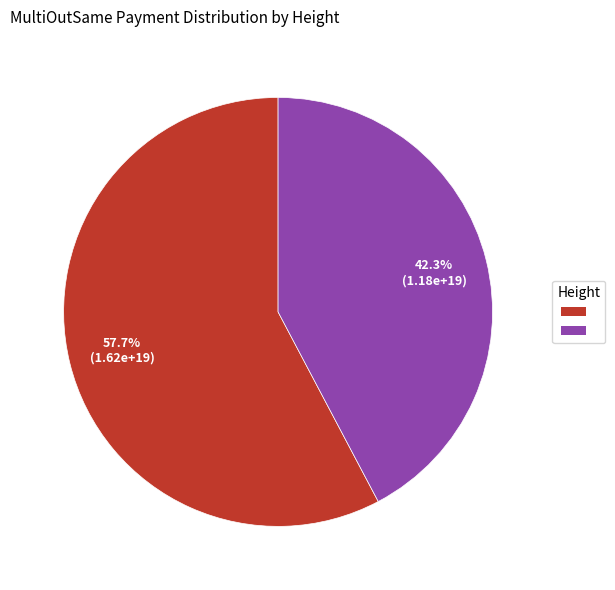

Does any single category account for the majority?

Yes